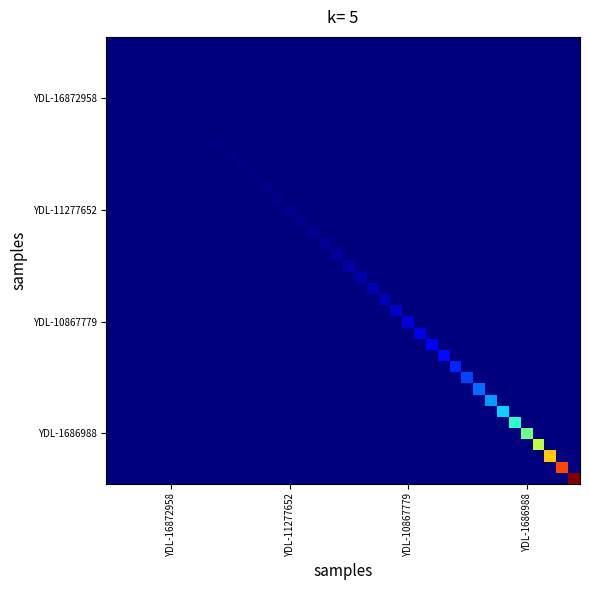

At which category does the chart reach its peak across all series?

39